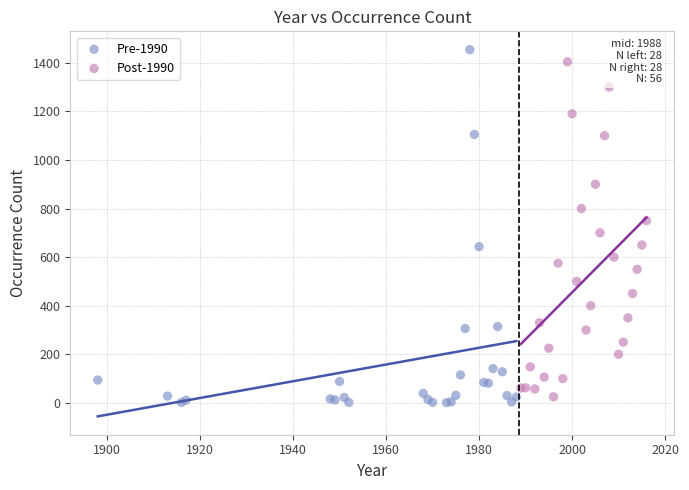

Which series has the widest spread of Y values?

Pre-1990